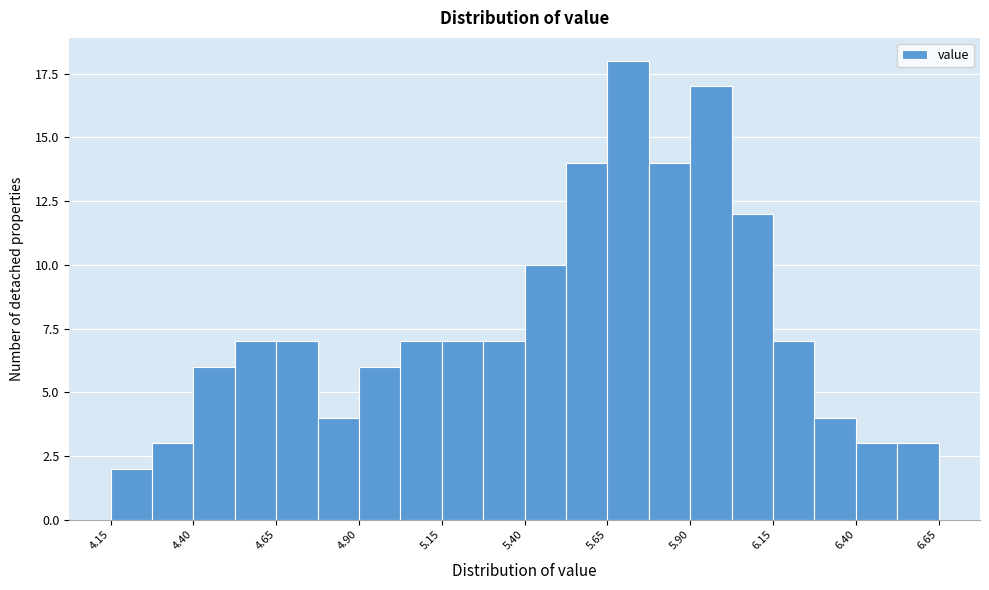

Read against the x-axis, roughly where is the centre of the tallest bar?

5.70